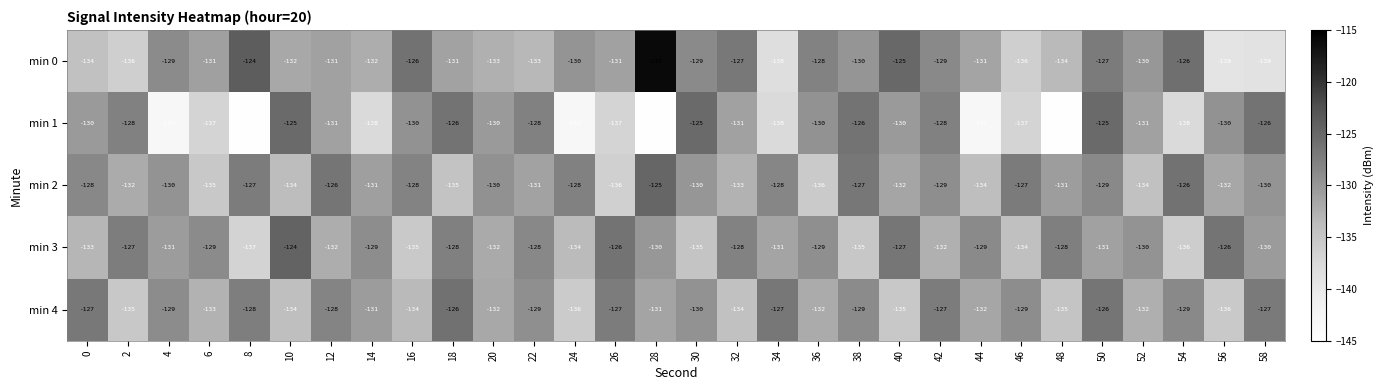

At how many categories does at least one series exceed -142?

30